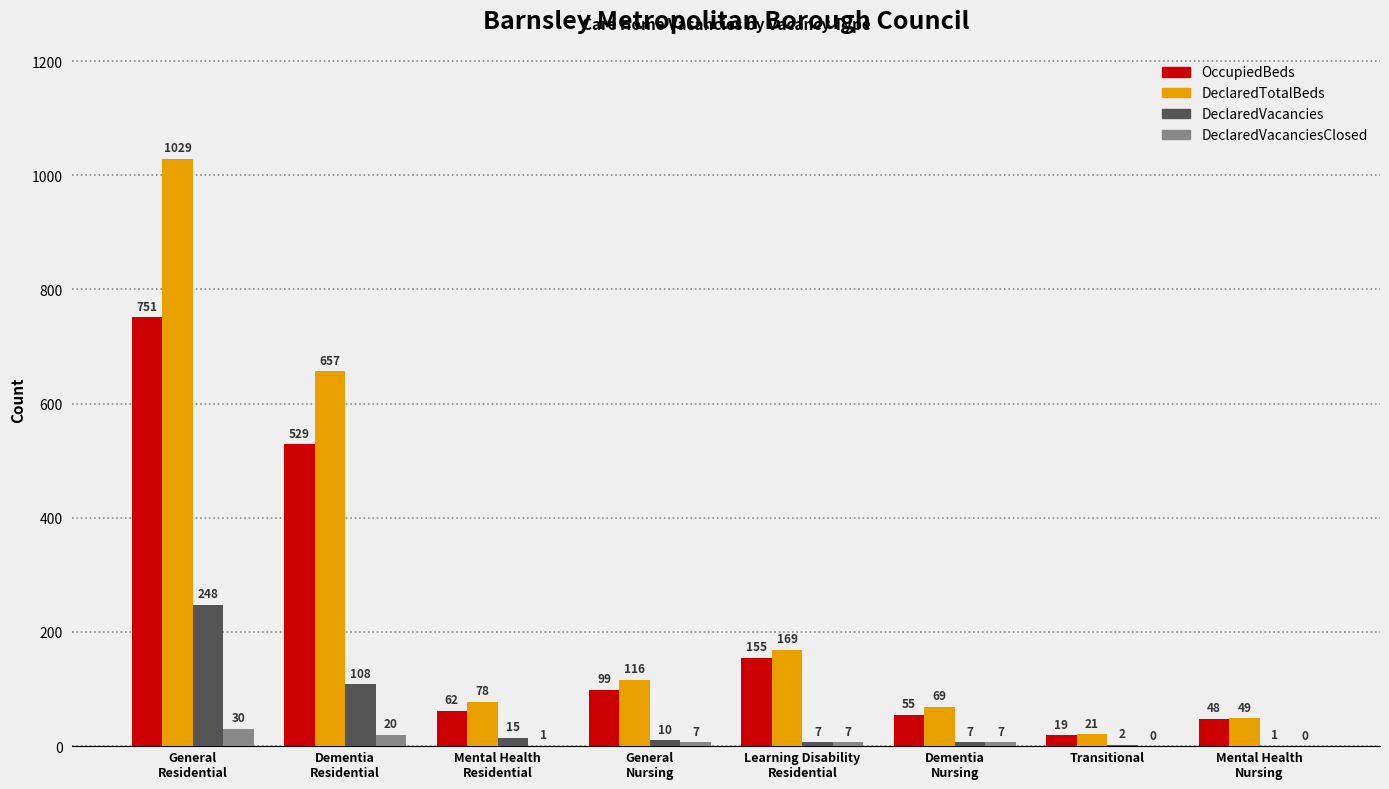

Which series has the largest total across all categories?

DeclaredTotalBeds